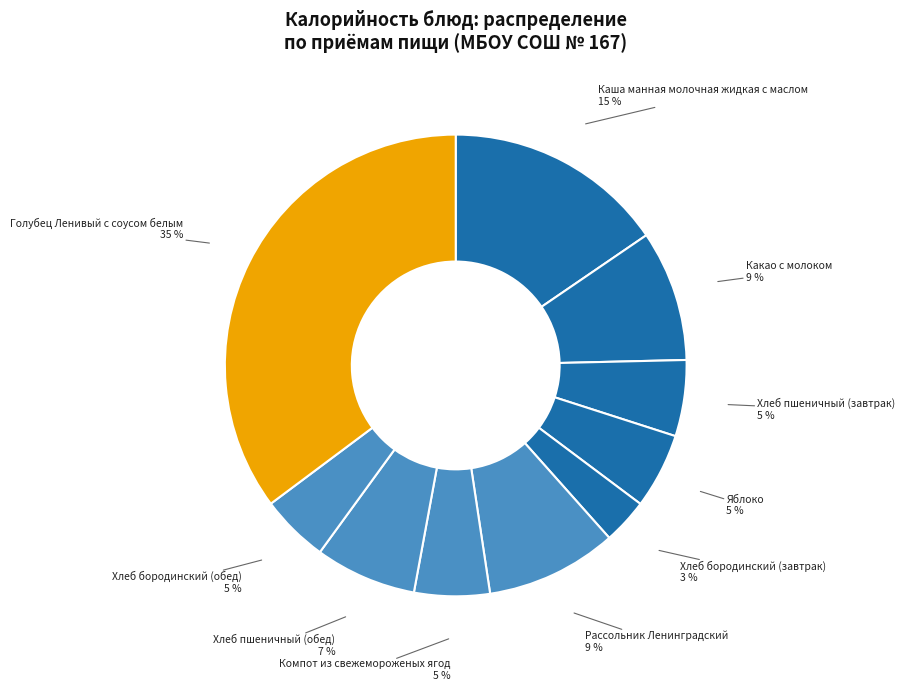

Which slice is the largest?

Голубец Ленивый с соусом белым